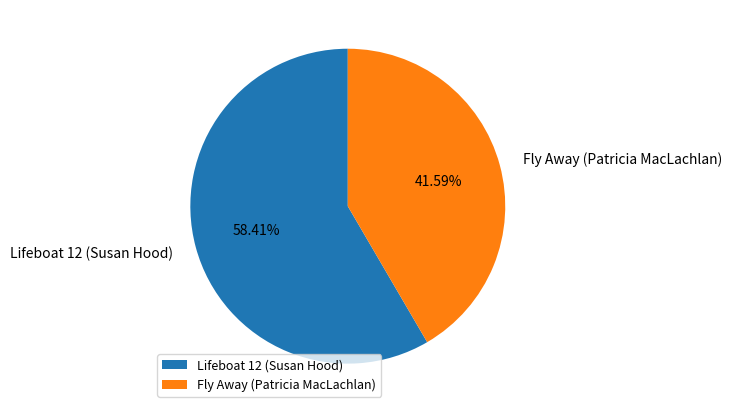

True or false: Fly Away (Patricia MacLachlan) accounts for 42% of the total.

True